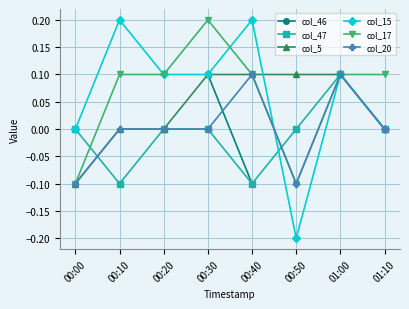

What is the difference between the highest and lowest values at 01:10?

0.1